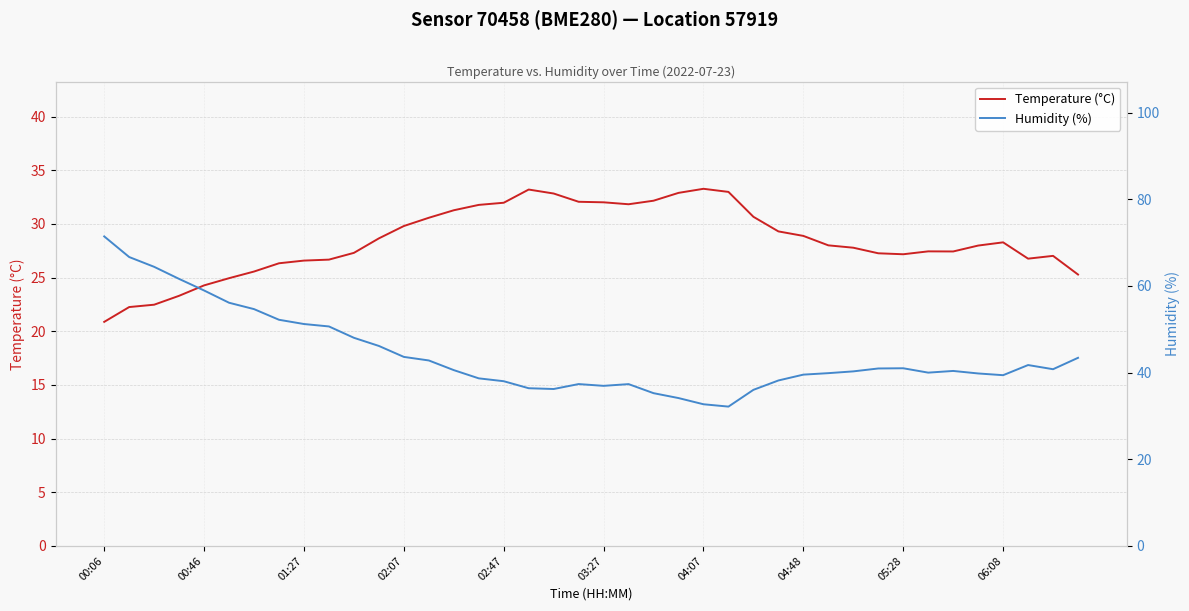

True or false: Temperature (°C) has a value of 52.2 at 02:47.

False